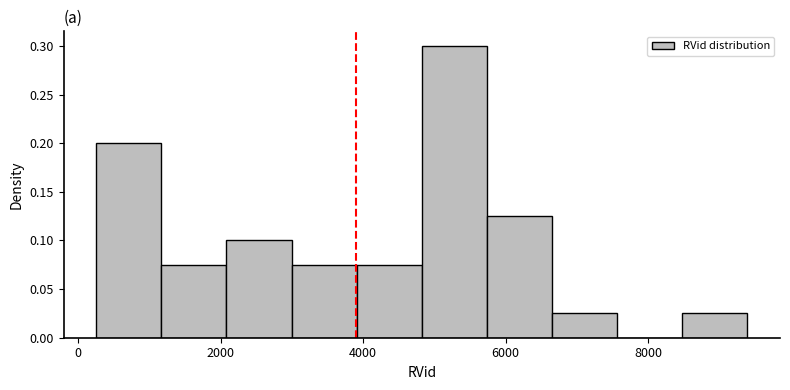

Reading left to right, list every bar in this chart as the range it spans on the x-axis followed by its height. Neither the bar edges nor the heights are printed on the chart, so give them approximately, as read against the axes.

200 to 1200: 0.200
1200 to 2000: 0.075
2000 to 3000: 0.100
3000 to 4000: 0.075
4000 to 4800: 0.075
4800 to 5800: 0.300
5800 to 6600: 0.125
6600 to 7600: 0.025
7600 to 8400: 0
8400 to 9400: 0.025